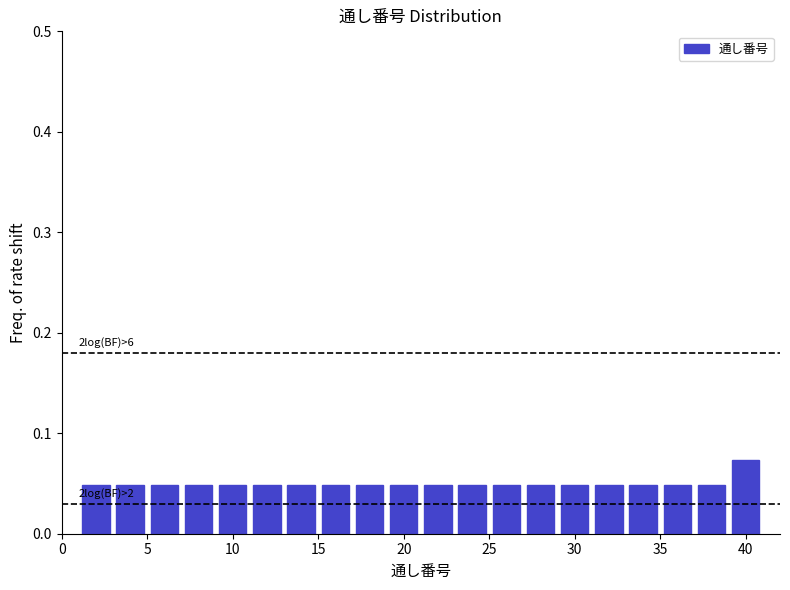

Which range on the x-axis has the tallest bar?

39 to 41